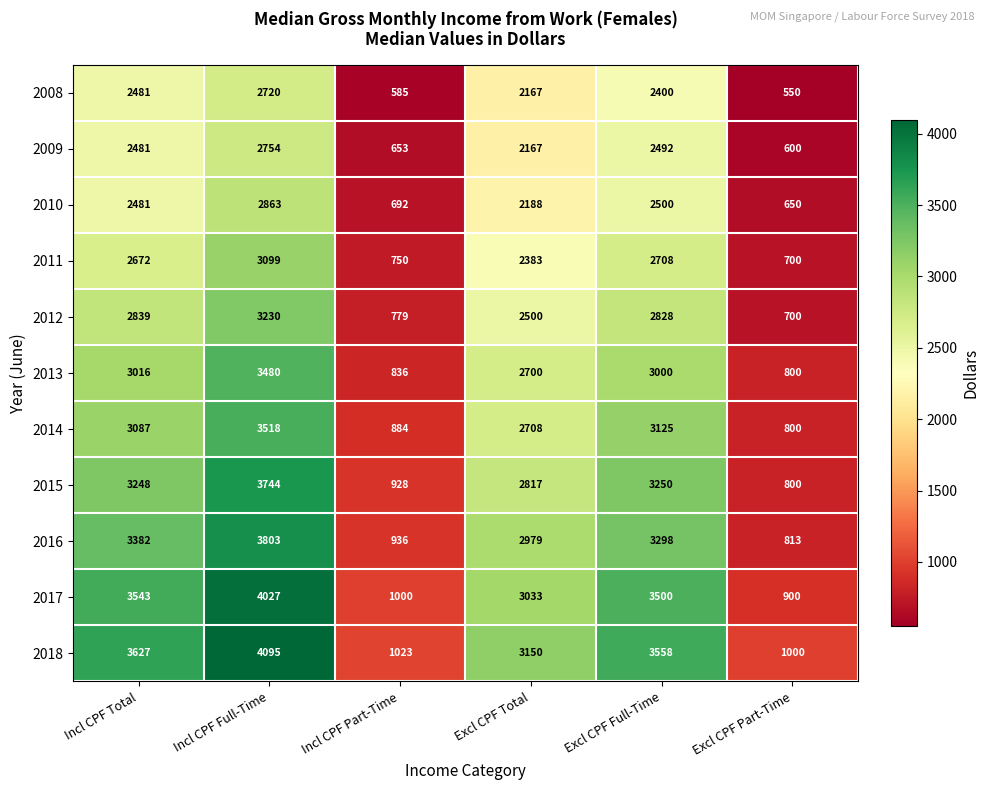

Between Incl CPF Total and Excl CPF Part-Time, which series saw the biggest shift?

2017